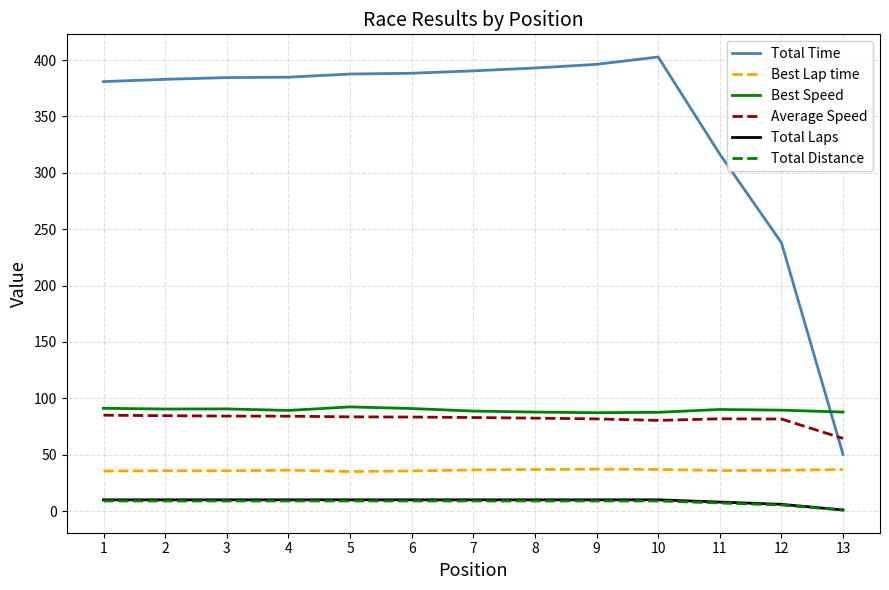

What are all the series names shown in the legend?

Total Time, Best Lap time, Best Speed, Average Speed, Total Laps, Total Distance